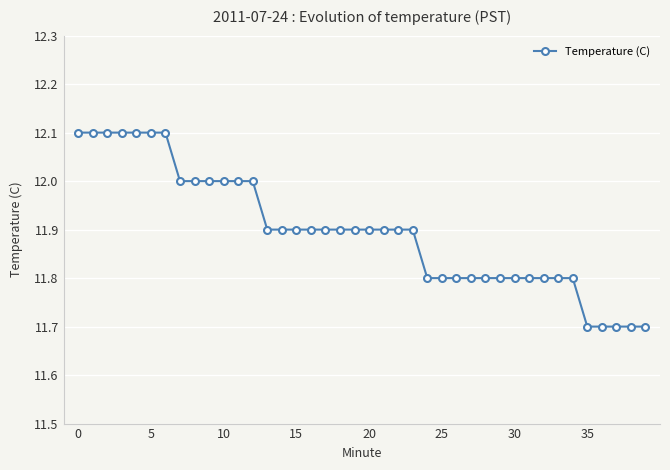

What is the value of the 27th point from the left?

11.8